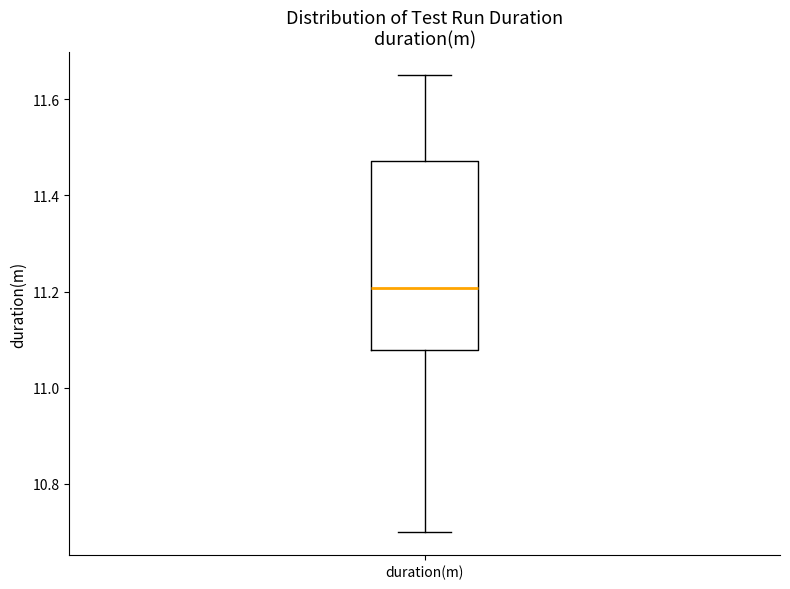

Read this box plot against the y-axis: the position of the median line, the range covered by the box, and the ends of both whiskers. The values are not printed on the chart, so give them approximately, as read against the axis.

median 11.20, box 11.08 to 11.48, whiskers 10.70 to 11.66